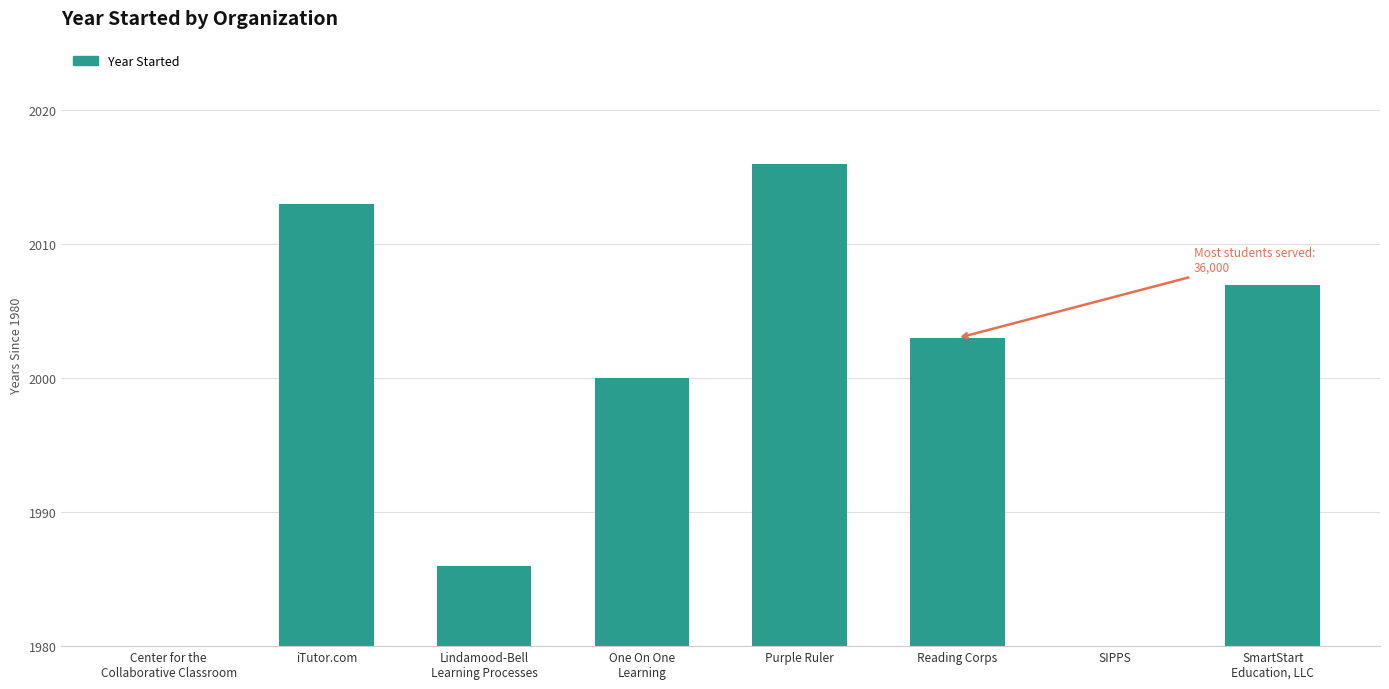

Rank the categories by value from lowest to highest.

Center for the
Collaborative Classroom, SIPPS, Lindamood-Bell
Learning Processes, One On One
Learning, Reading Corps, SmartStart
Education, LLC, iTutor.com, Purple Ruler